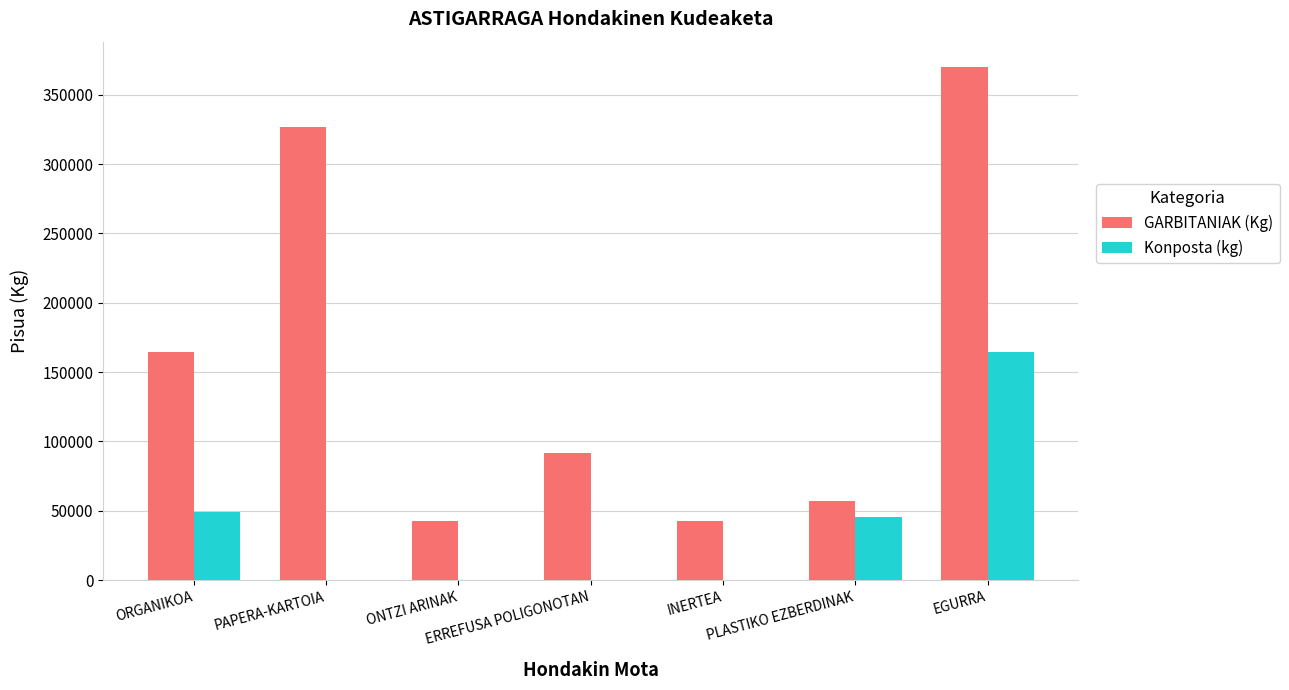

What is the highest value of the GARBITANIAK (Kg) series?

369800